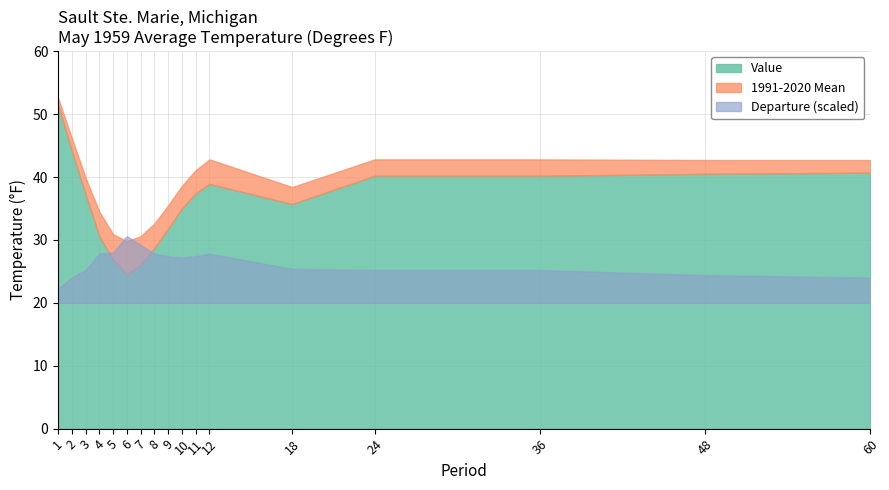

What is the average value of the Value series?

35.9